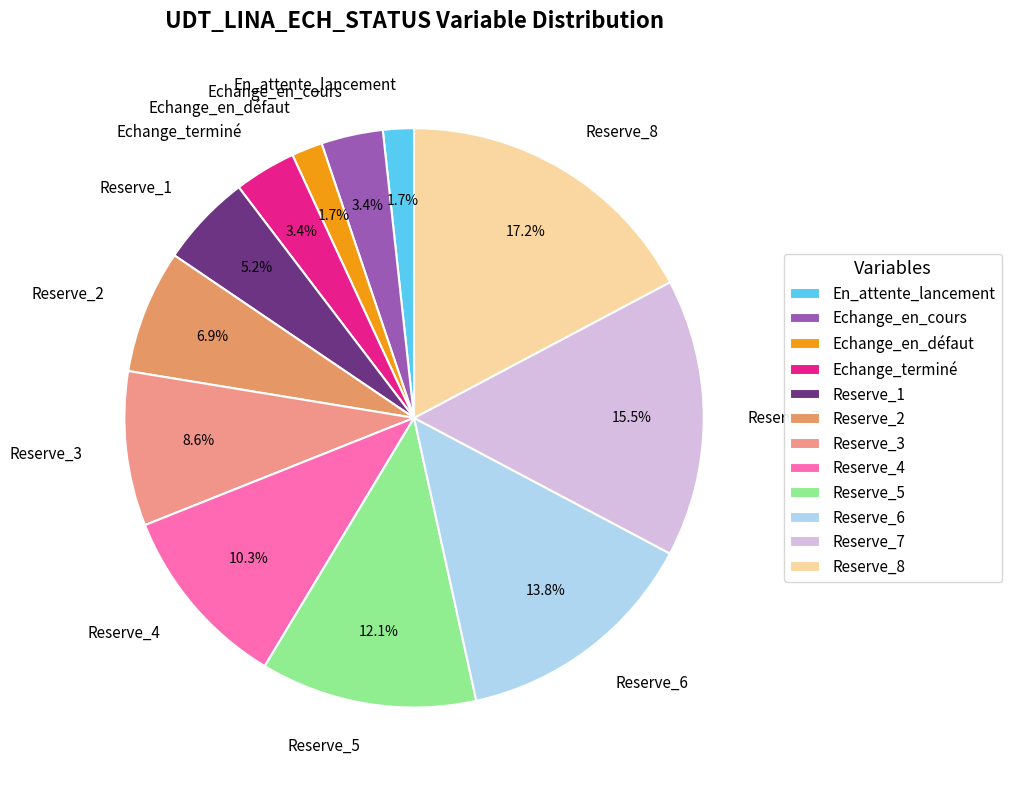

To the nearest percent, what is the average slice percentage?

8%